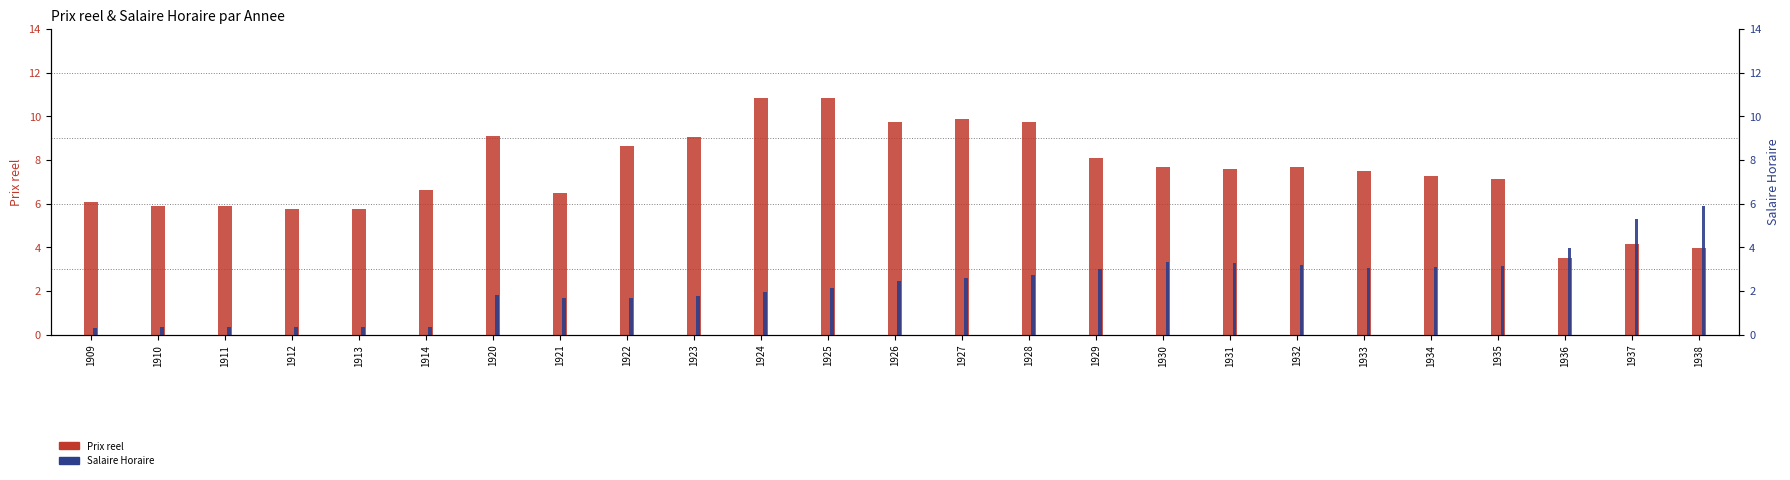

Does the chart contain any negative values?

No